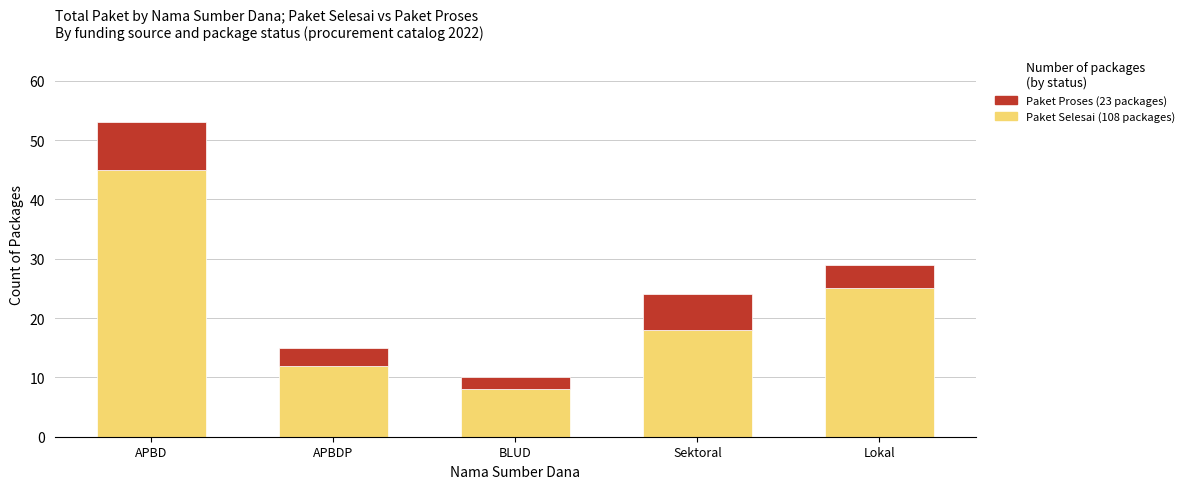

What is the total value across all series at Sektoral?

24